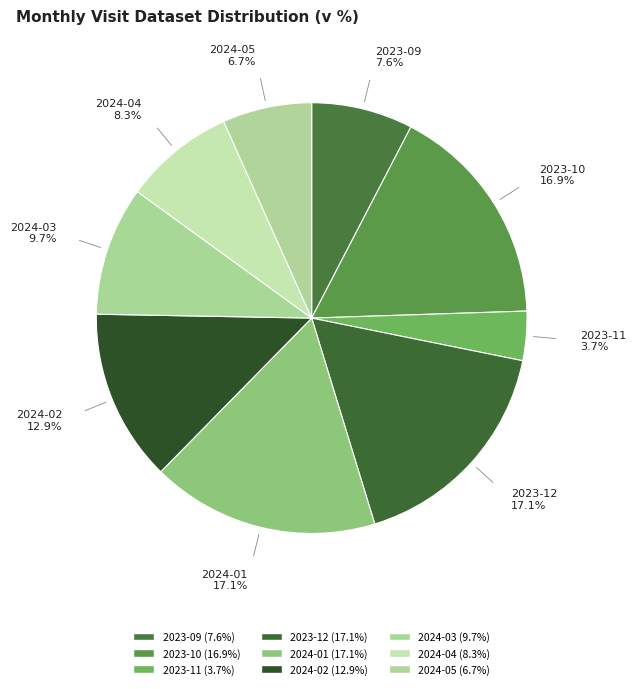

Is there a majority slice in this chart?

No